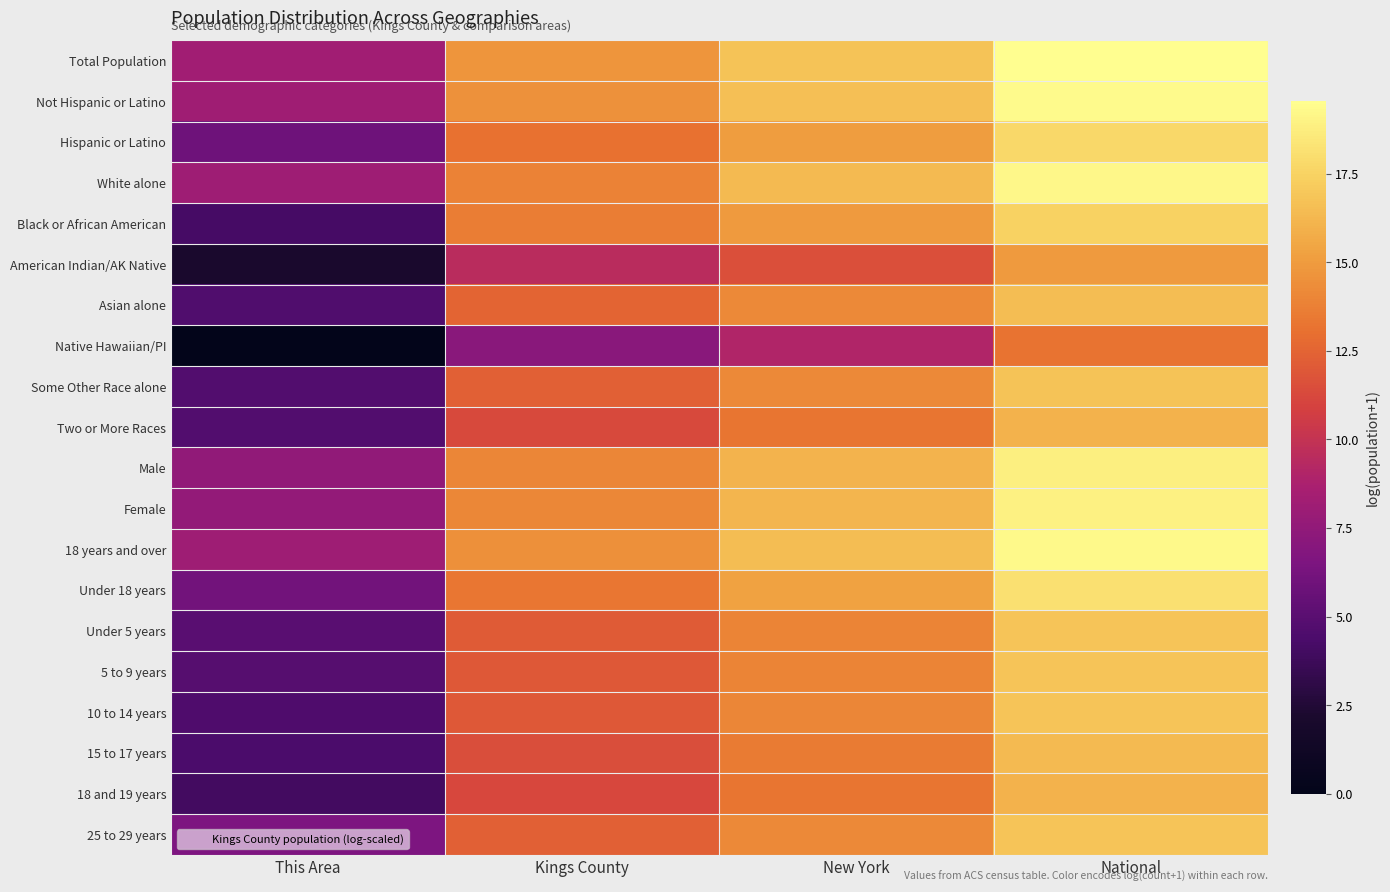

What is the greatest value displayed?

19.5